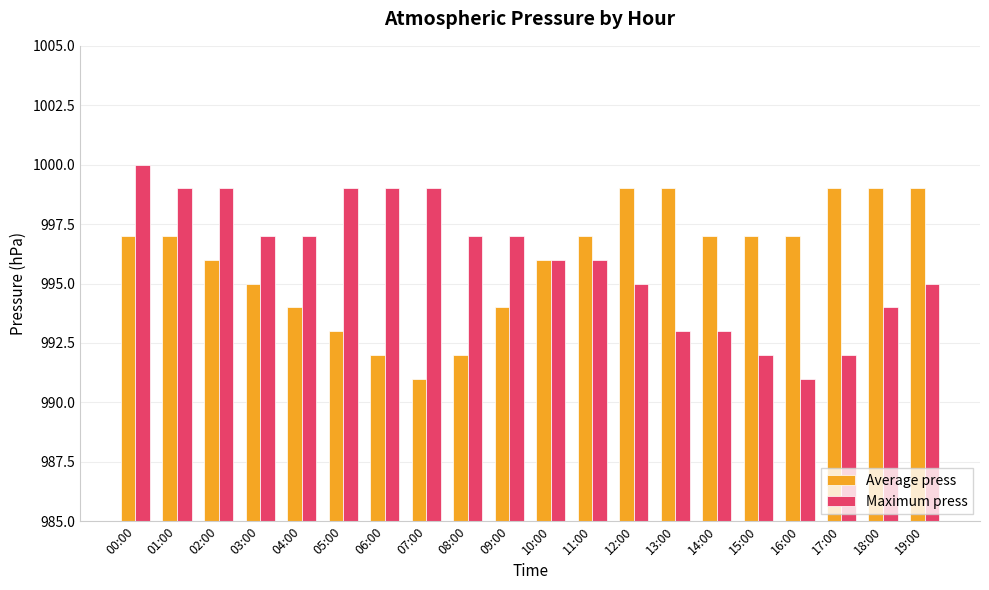

How many distinct data groups are displayed?

2